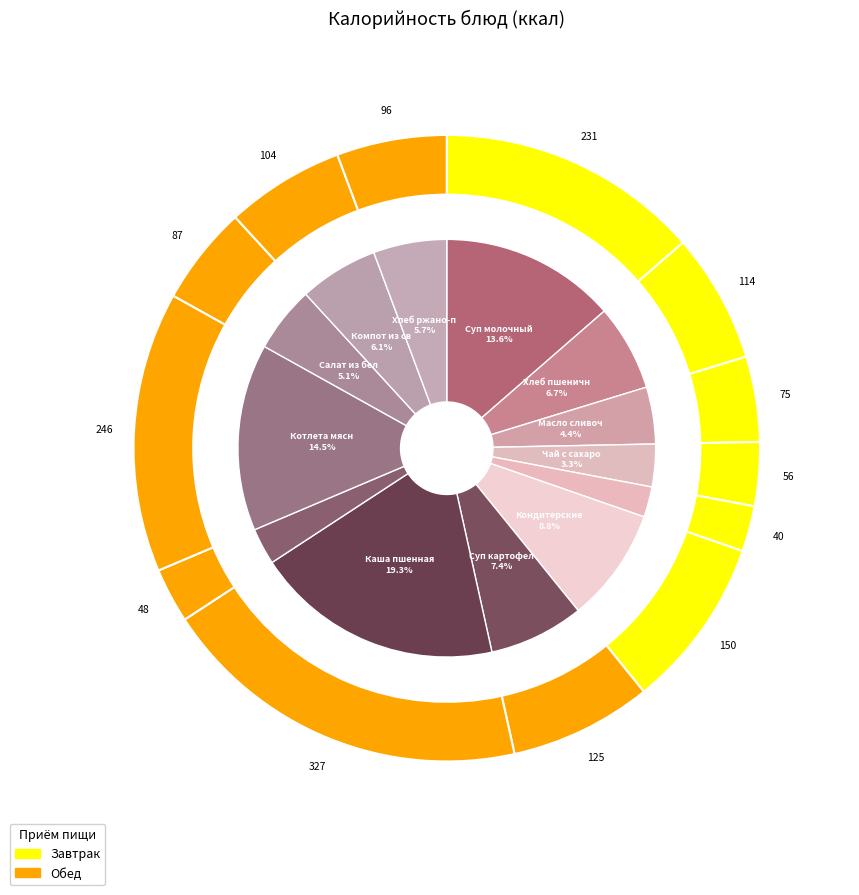

Rank the categories by value from lowest to highest.

Фрукты свежие, Соус красный основной, Чай с сахаром и лимоном, Масло сливочное, Салат из белокачанной капусты, Хлеб ржано-пшеничный, Компот из св.яблок, Хлеб пшеничный, Суп картофельный с гречкой, Кондитерские изделия, Суп молочный с вермишелью, Котлета мясная, Каша пшенная рассыпчатая